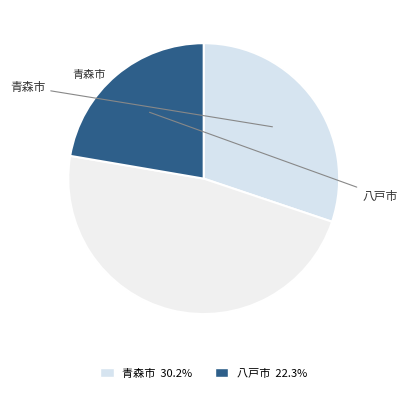

How many segments does this pie chart have?

3